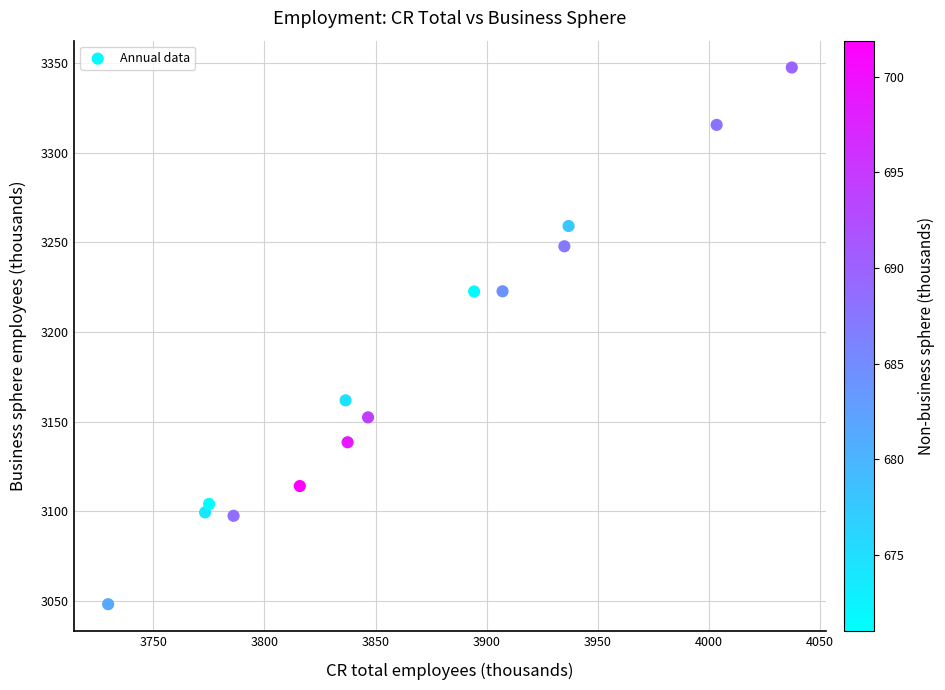

What is the range of Y values (max minus min)?

299.3